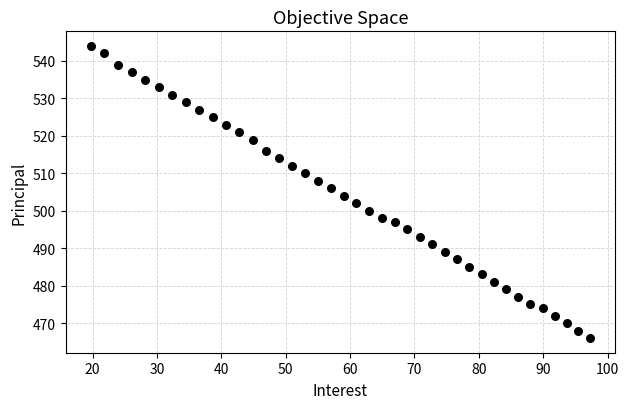

How many data points are displayed?

40